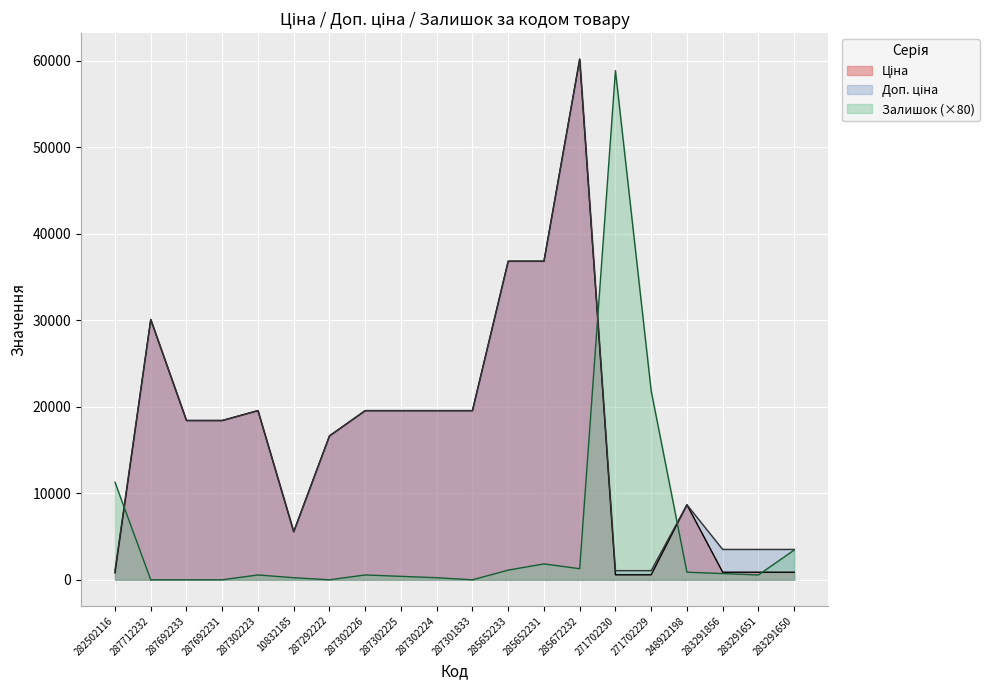

Where is the first local minimum for Залишок?

287292222